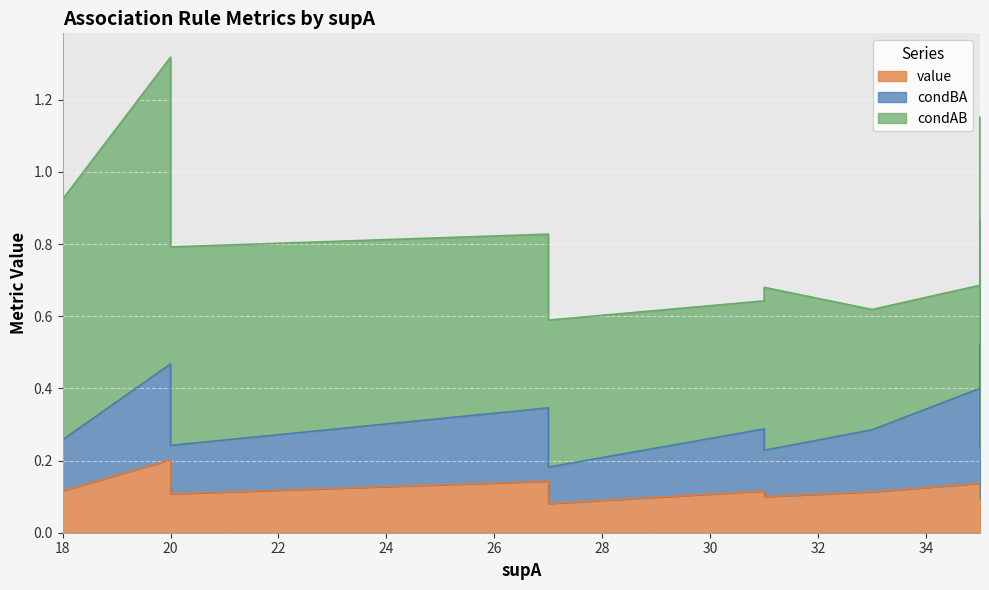

At which category is the sum across all series the highest?

20